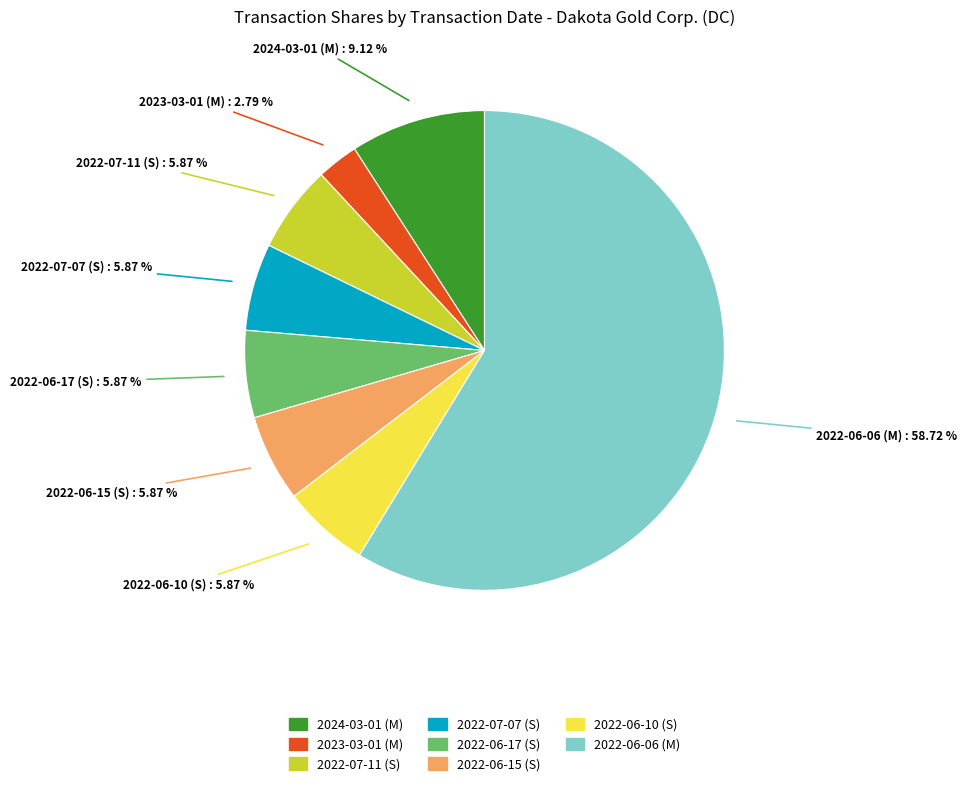

To the nearest percent, what portion does 2022-06-15 (S) represent?

6%